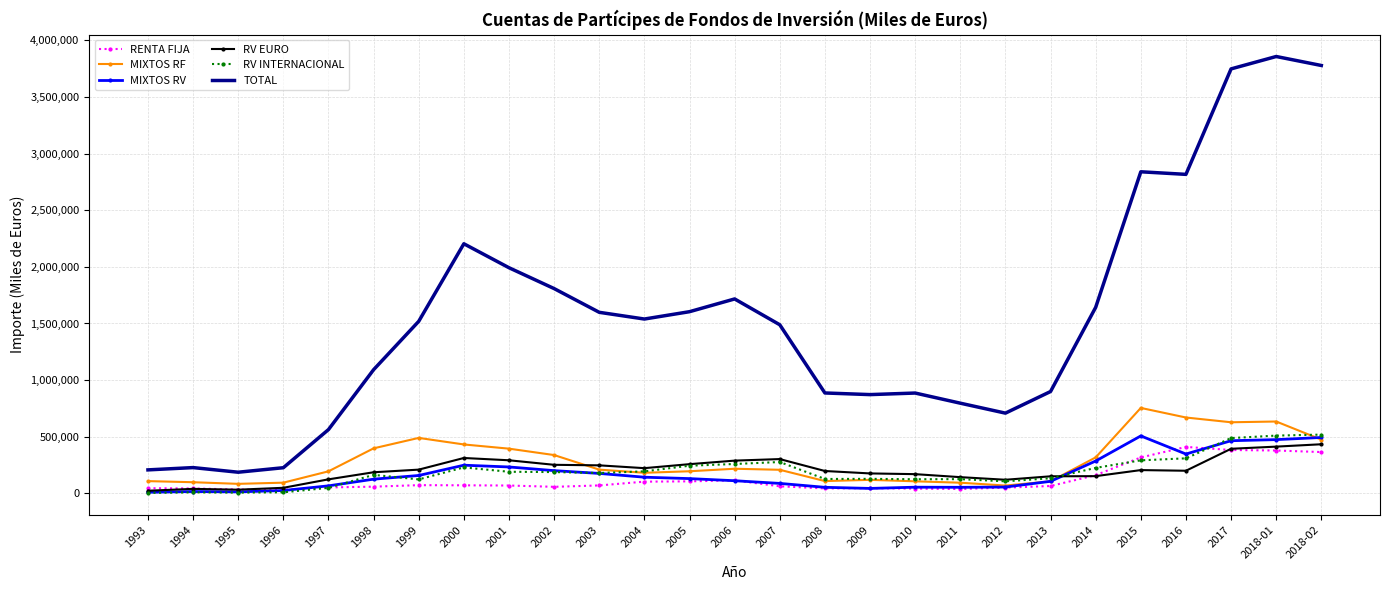

Which series has the largest total across all categories?

TOTAL